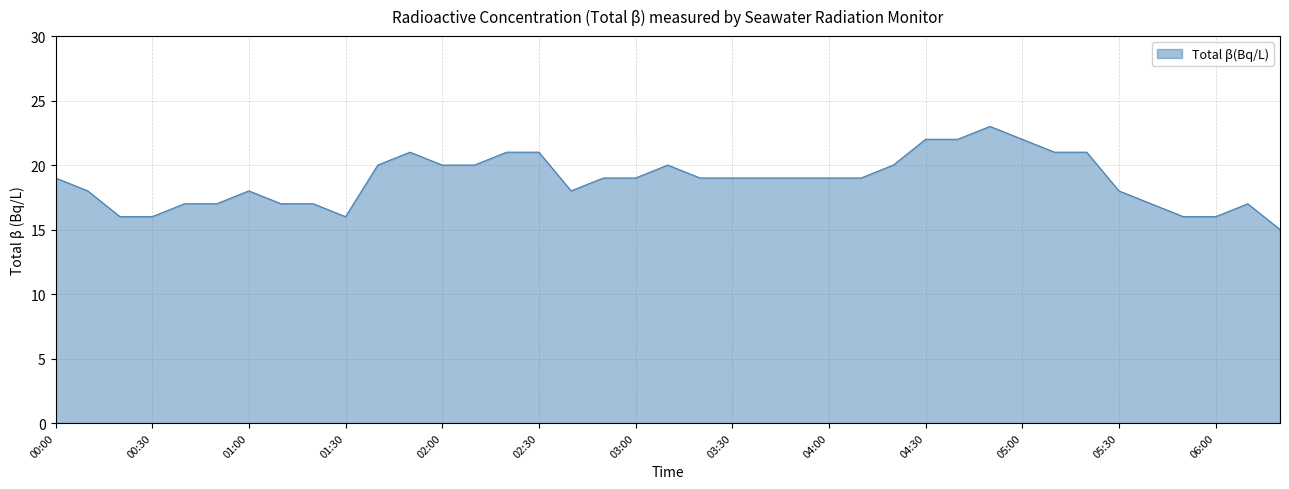

What is the greatest value displayed?

23